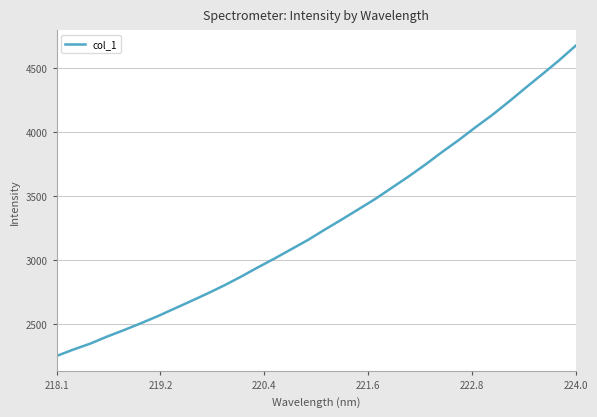

What is the smallest value displayed?

2248.6